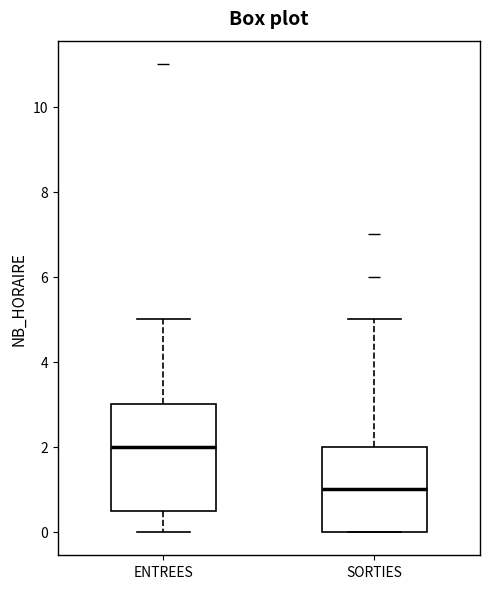

Reading left to right, read every box against the y-axis: the position of its median line, the range the box covers, and the ends of its whiskers. The values are not printed on the chart, so give them approximately, as read against the axis.

ENTREES: median 2.0, box 0.6 to 3.0, whiskers 0.0 to 5.0
SORTIES: median 1.0, box 0.0 to 2.0, whiskers 0.0 to 5.0